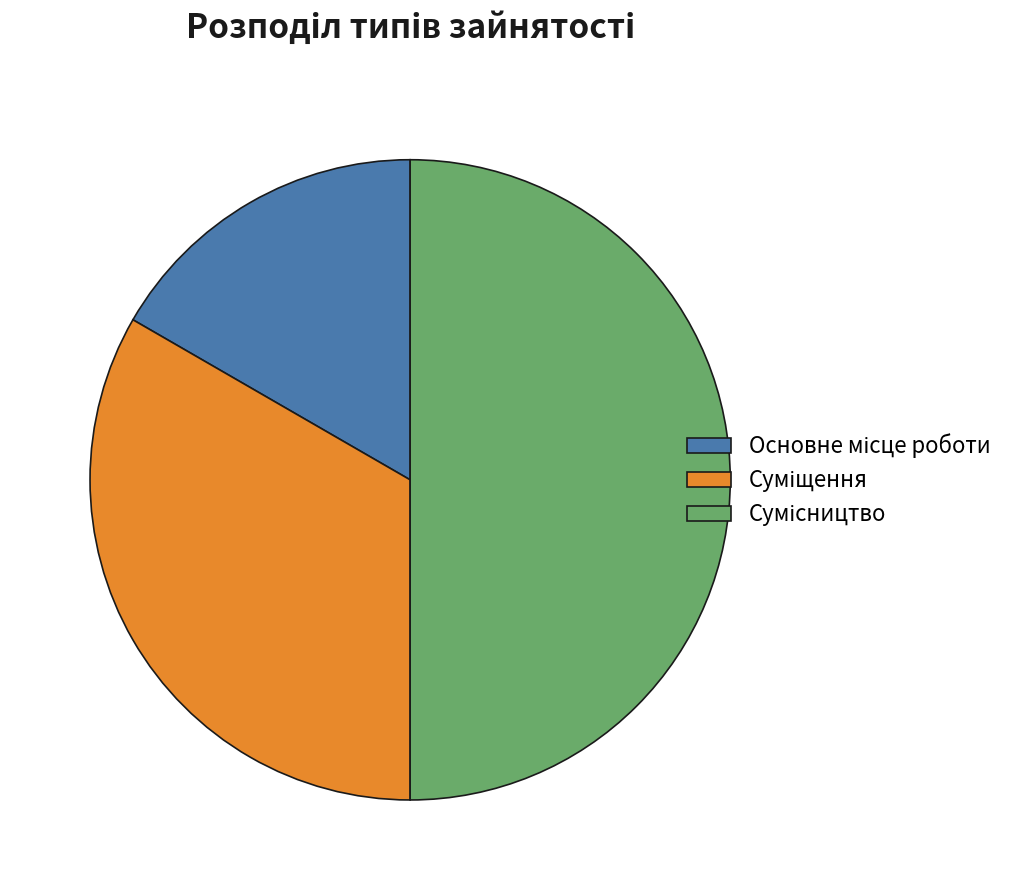

Rank the categories by value from lowest to highest.

Основне місце роботи, Суміщення, Сумісництво